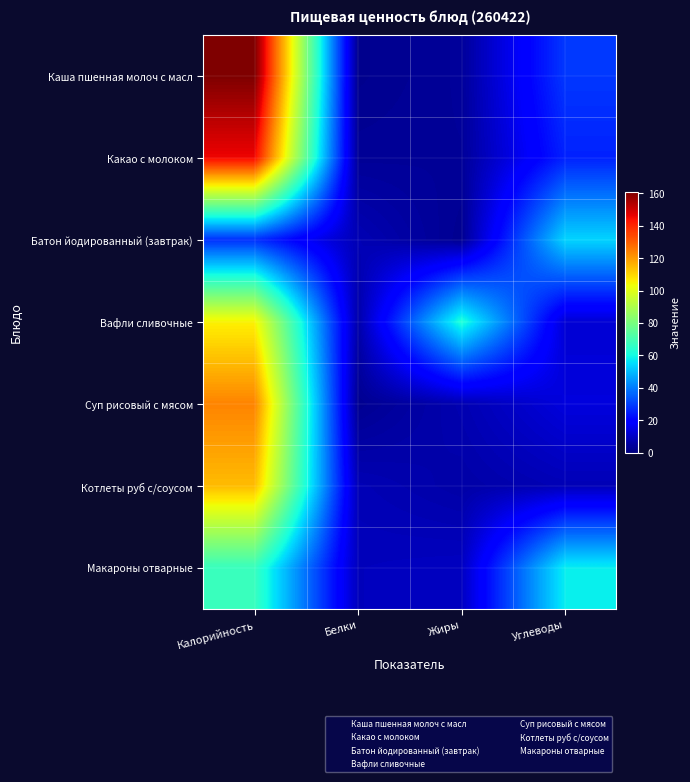

Between Калорийность and Углеводы, which series saw the biggest shift?

Каша пшенная молоч с масл